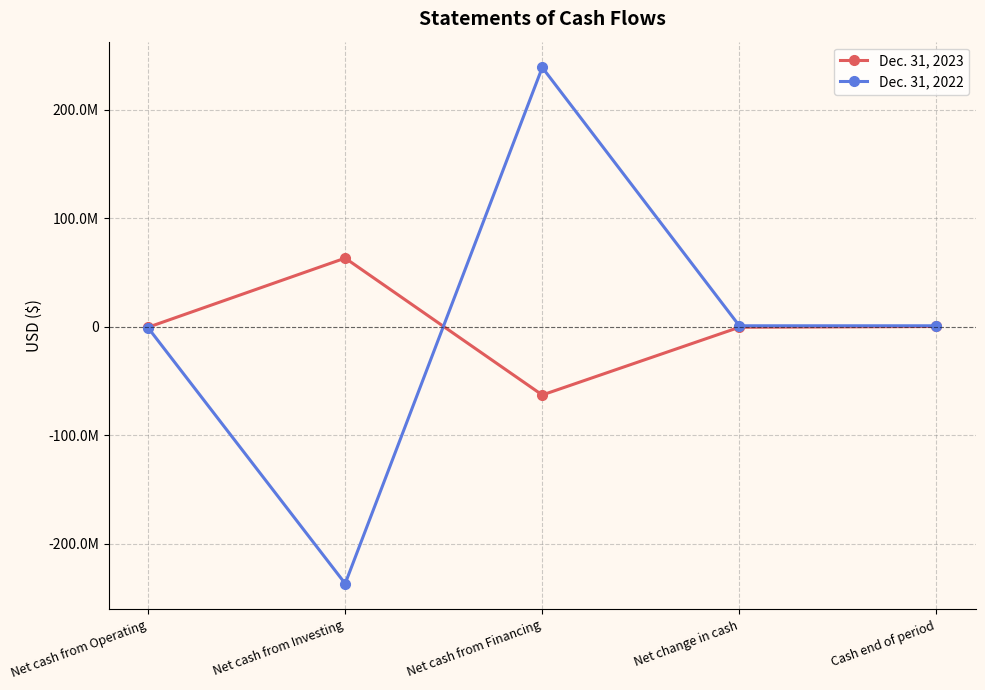

List the series in order of their peak value, highest first.

Dec. 31, 2022, Dec. 31, 2023